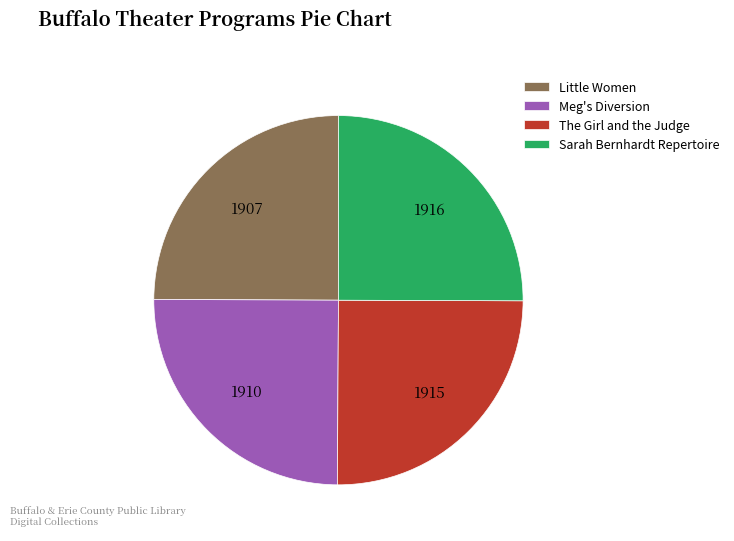

What is the ratio of the value at Little Women to the value at Meg's Diversion?

1.0